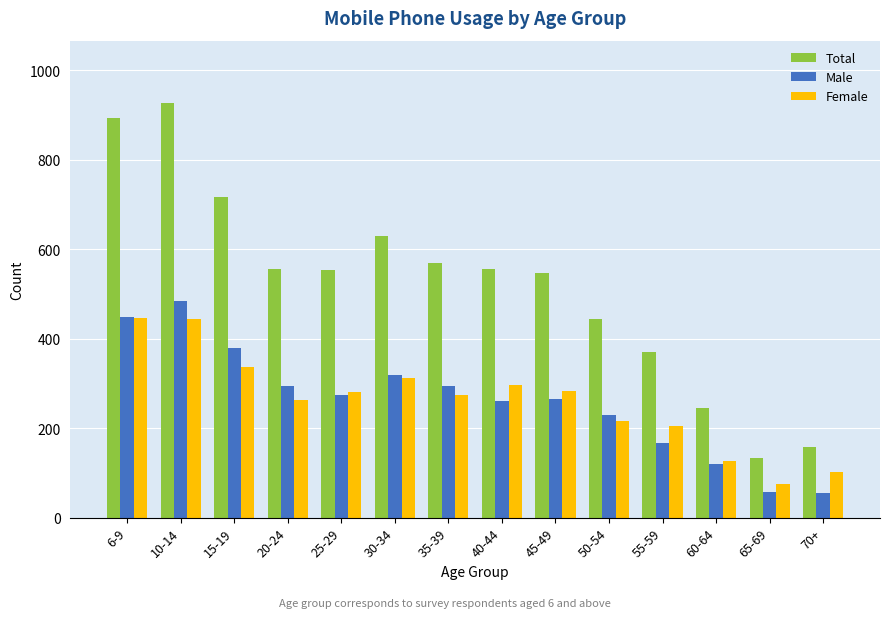

How many data points does each series have?

14